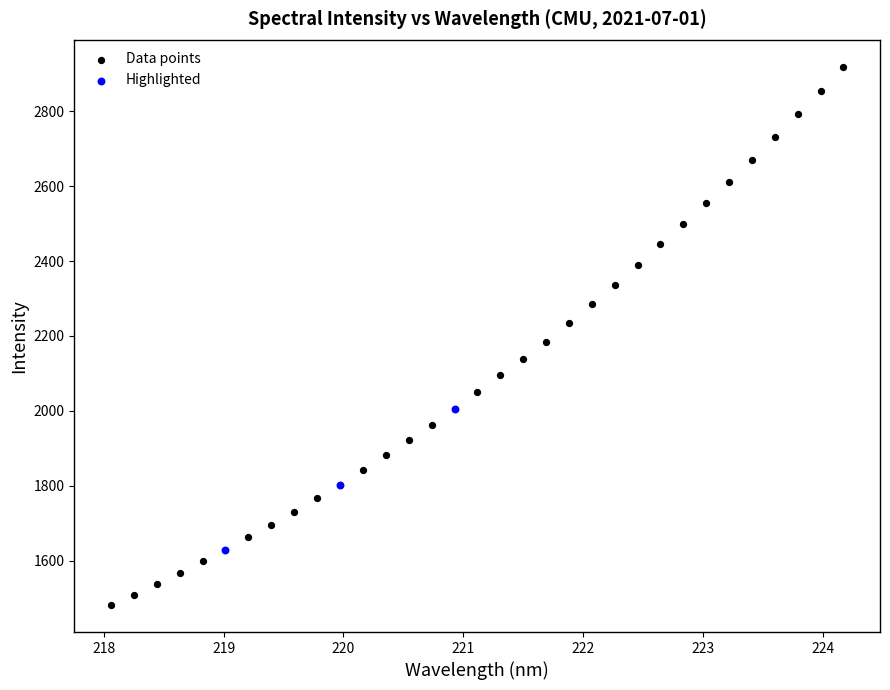

Which series reaches the minimum Y coordinate?

Data points